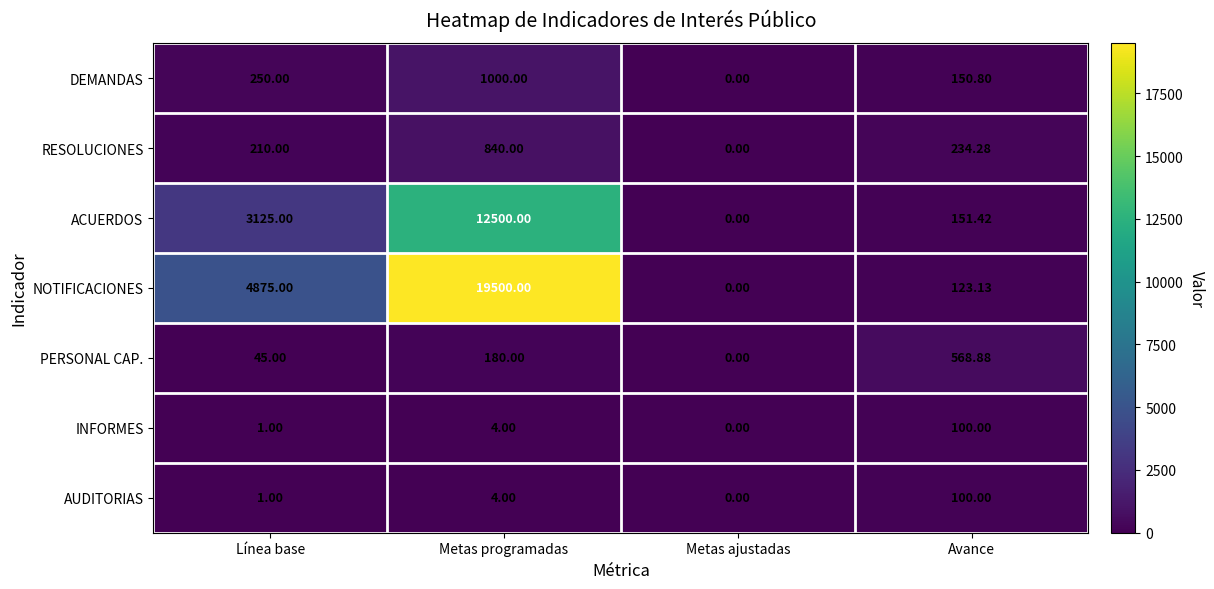

Which category has the highest value in the PERSONAL CAP. series?

Avance